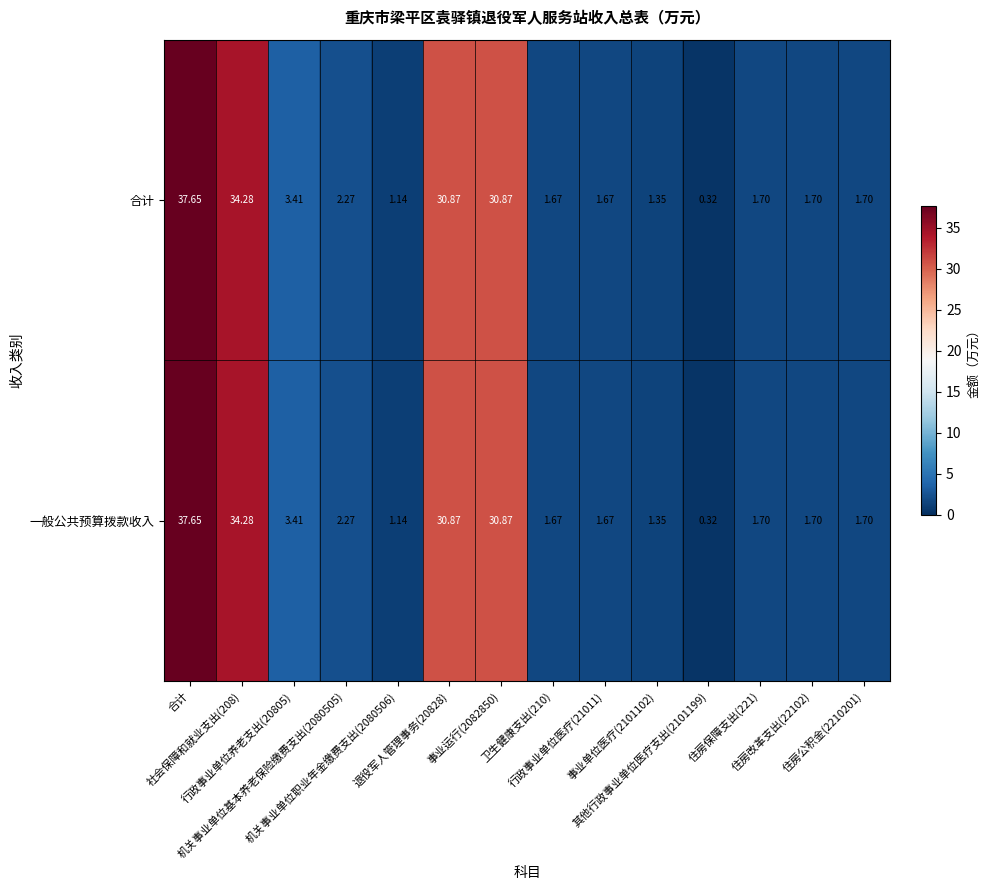

How many data points in 一般公共预算拨款收入 are less than 1?

1